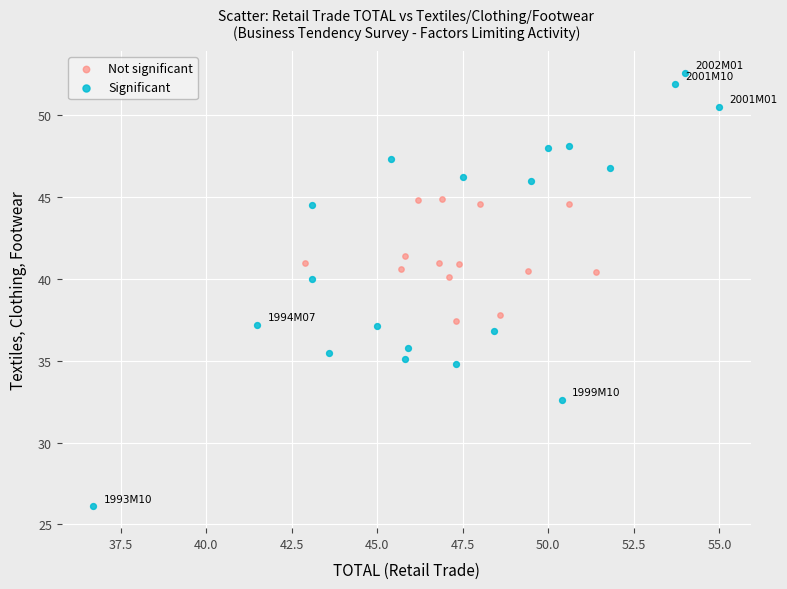

Which series contains the lowest Y value?

Significant